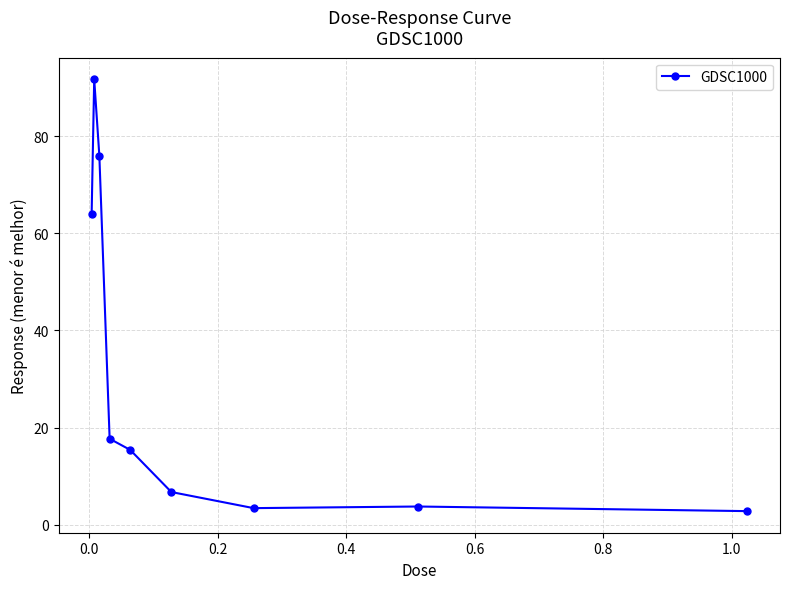

What is the sum of all values?

281.5